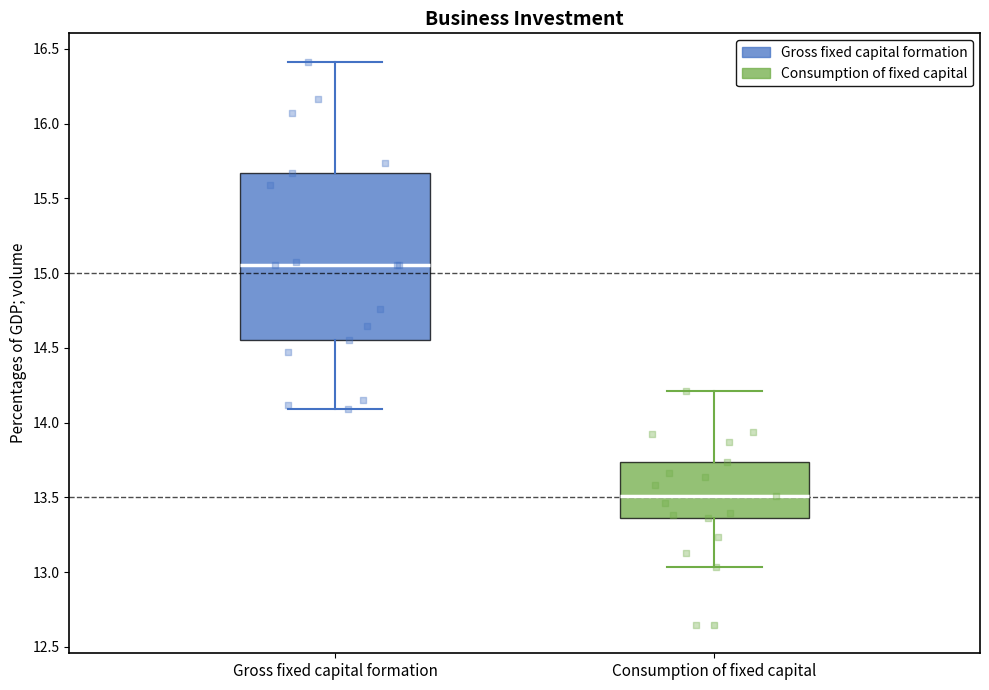

Which box has the lowest median line?

Consumption of fixed capital